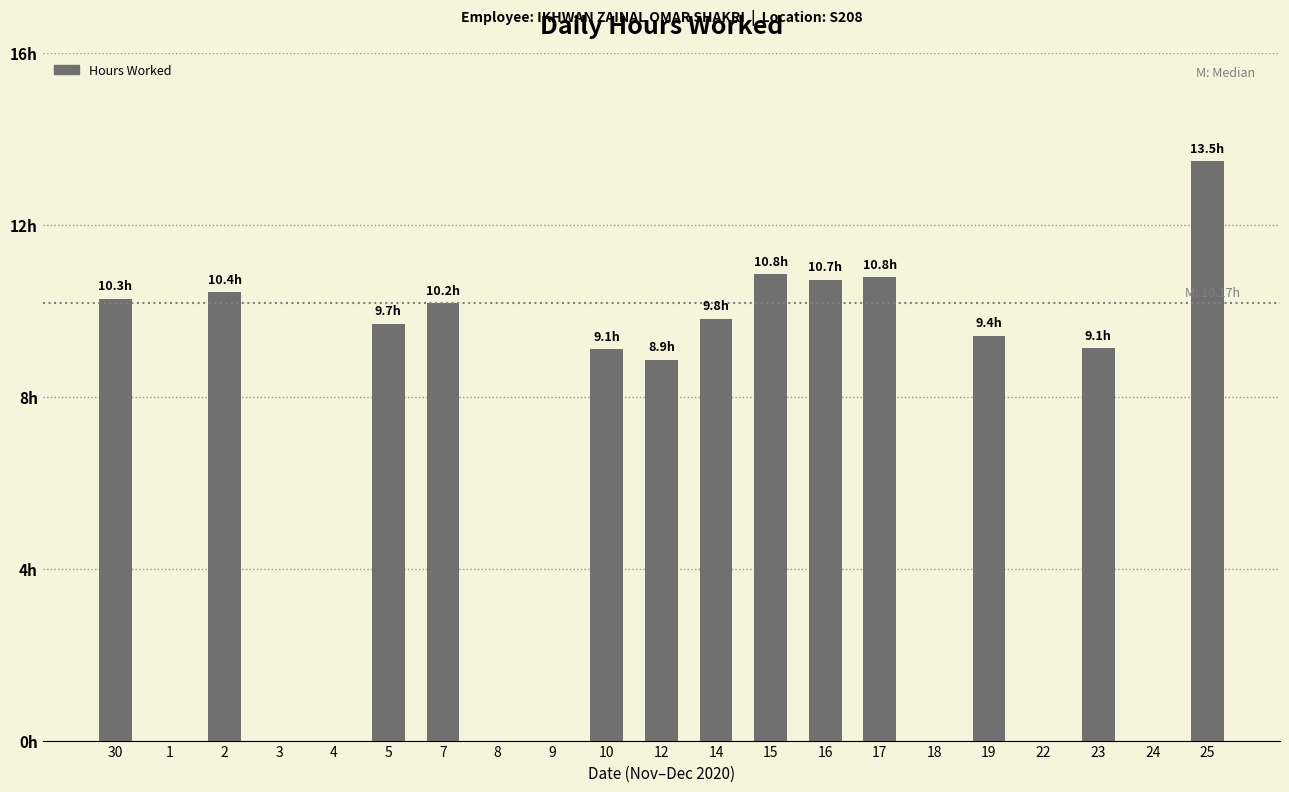

Are the bars horizontal?

No